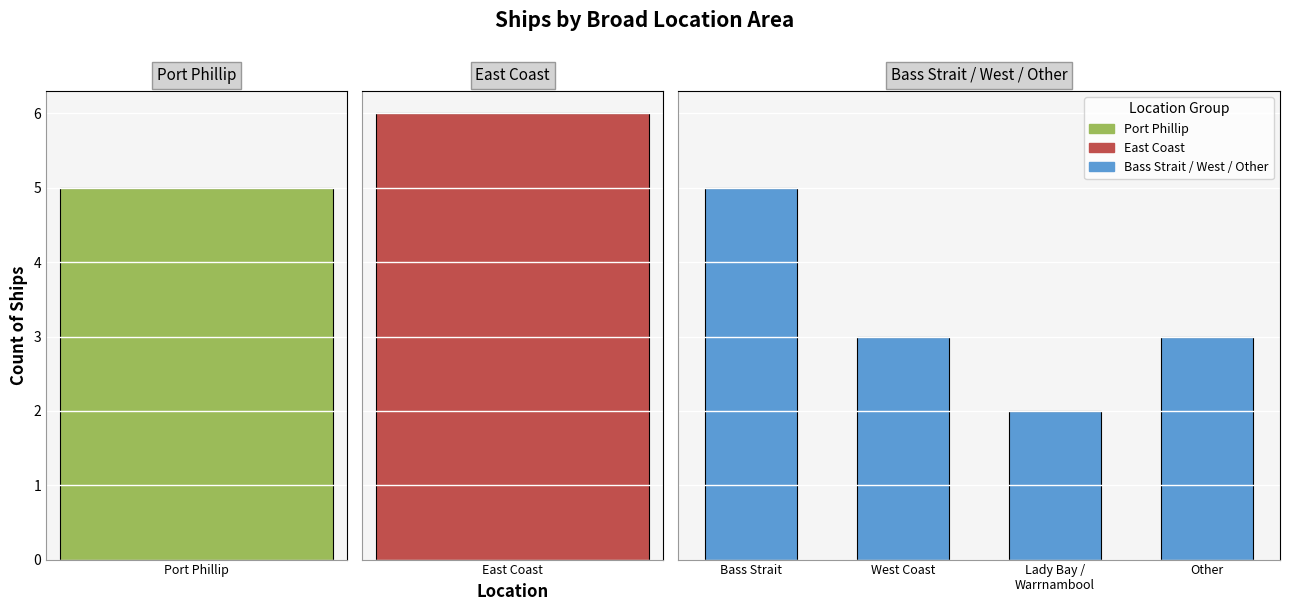

Is it true that the value at Other is 3?

True